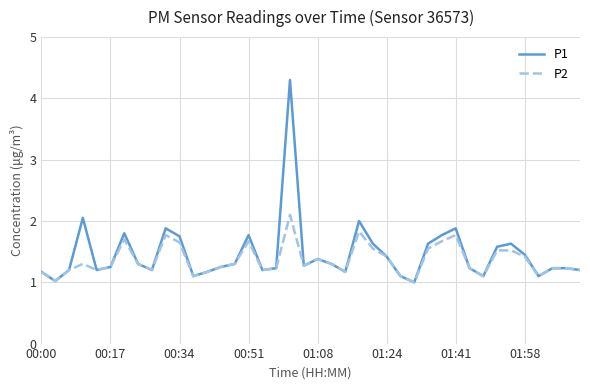

Which series has the widest spread of values?

P1